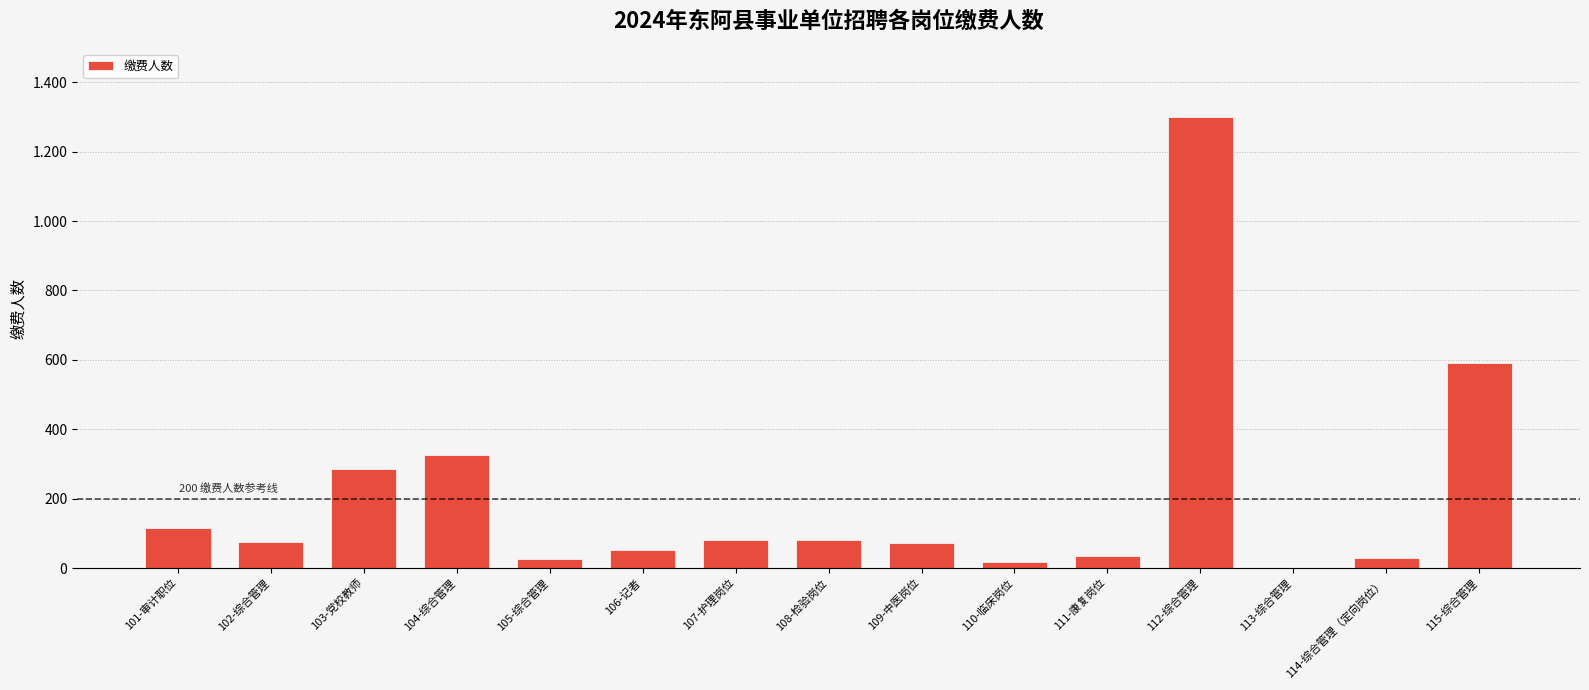

What is the change in value from 108-检验岗位 to 110-临床岗位?

-62